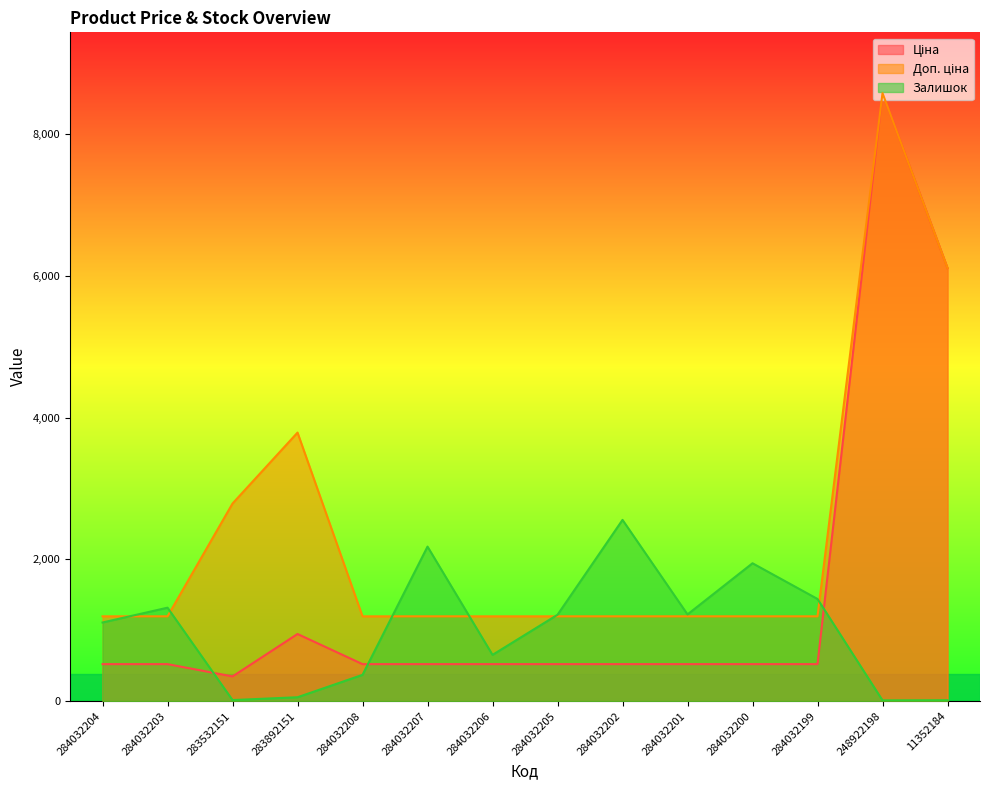

What is the difference between the highest and lowest values at 284032207?

1658.8